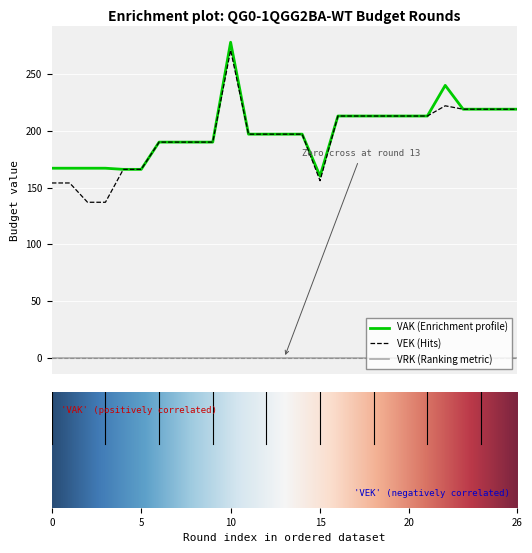

List the series in order of their peak value, highest first.

VAK (Enrichment profile), VEK (Hits), VRK (Ranking metric)